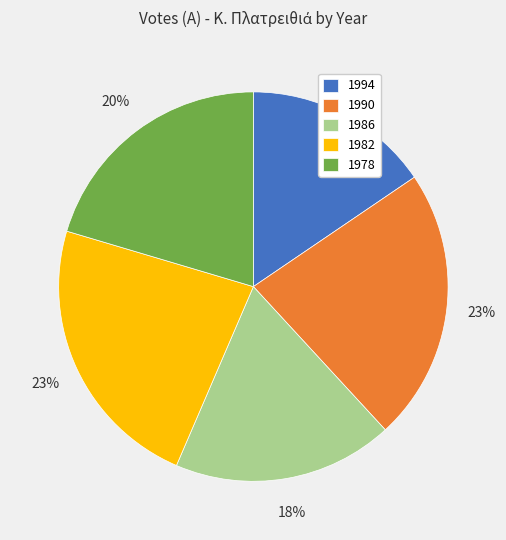

To the nearest percent, what is the difference between the 1982 and 1986 slice percentages?

5%